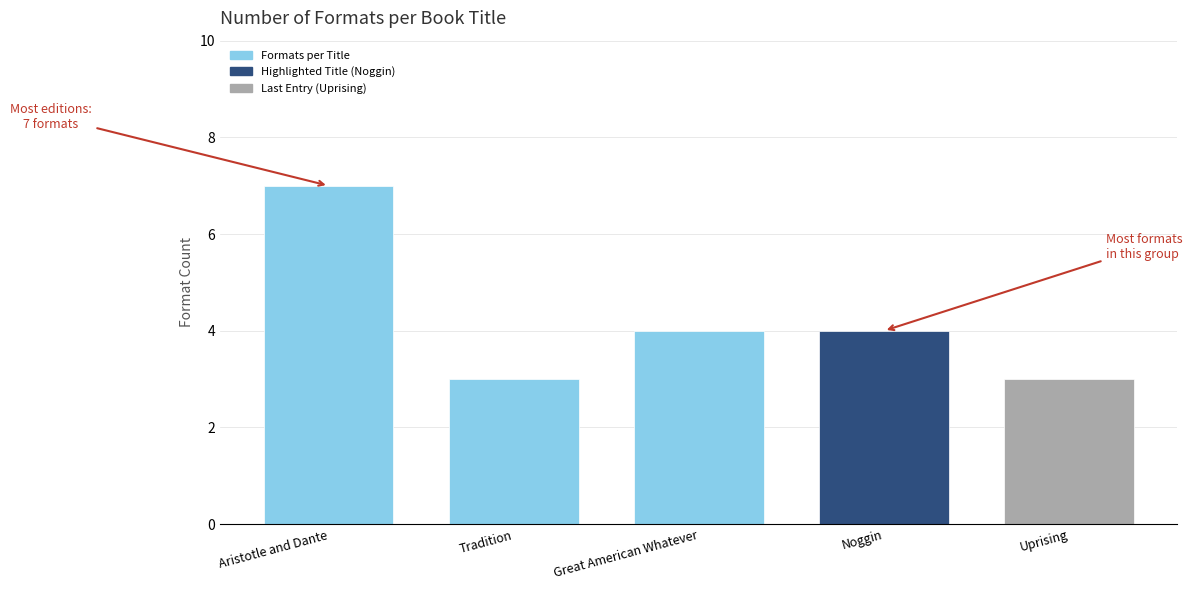

Reading left to right, what are all the values shown in this chart?

7	3	4	4	3